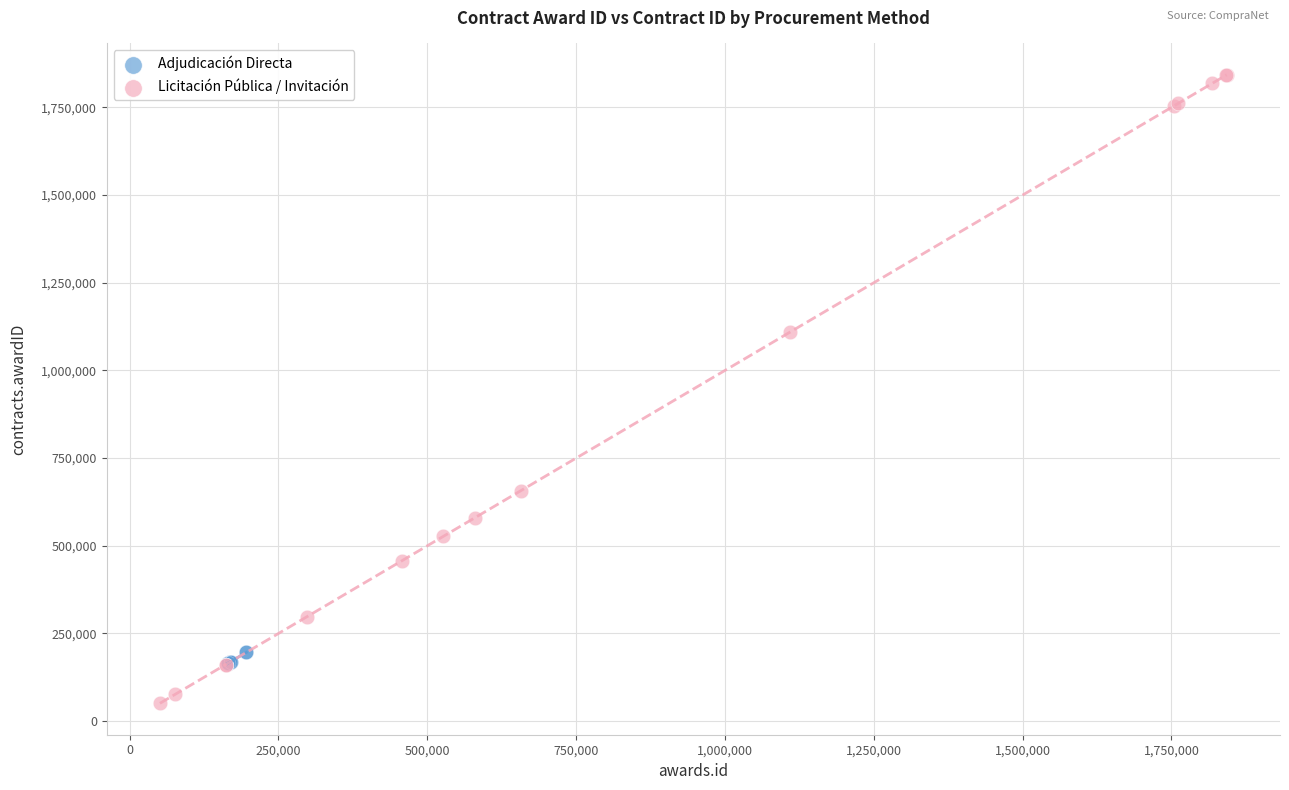

Which series reaches the minimum Y coordinate?

Licitación Pública / Invitación